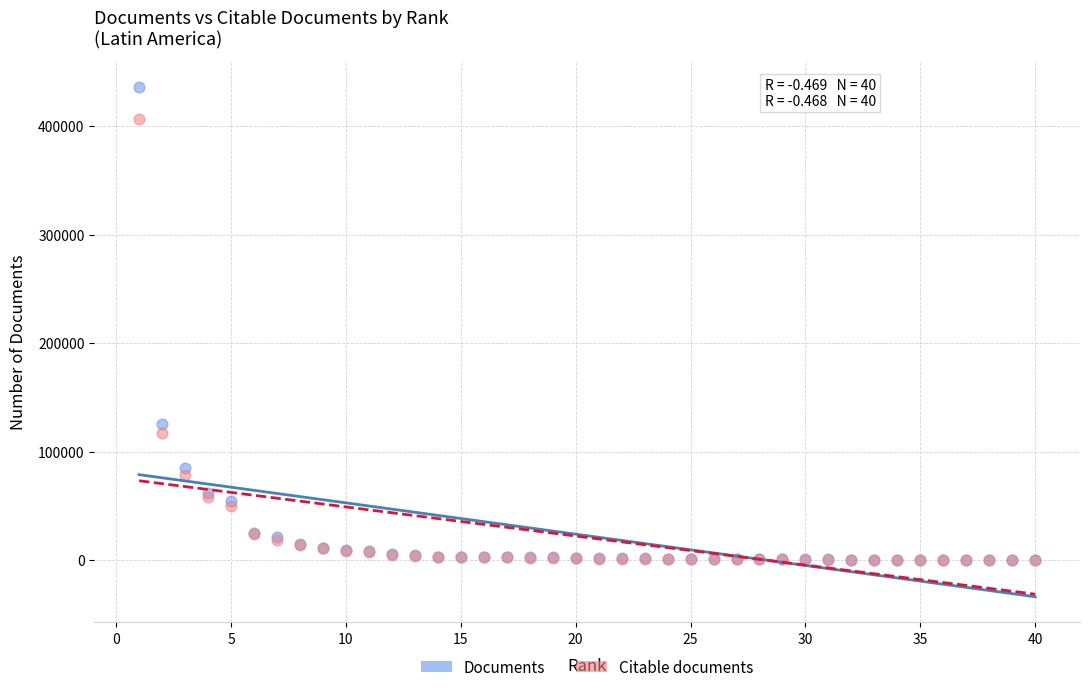

Which series has the largest Y range (max minus min)?

Documents